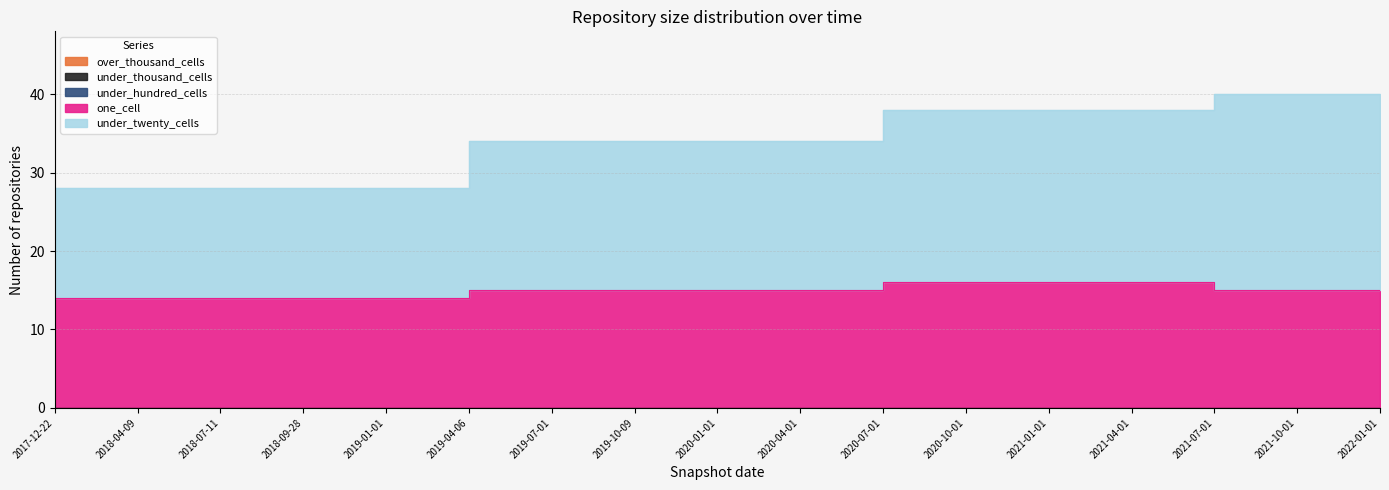

What are all the series names shown in the legend?

over_thousand_cells, under_thousand_cells, under_hundred_cells, one_cell, under_twenty_cells